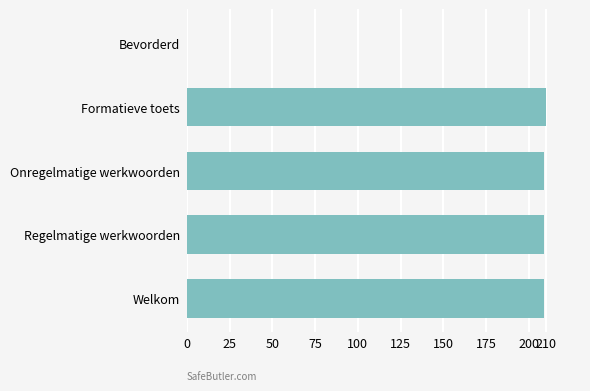

What is the approximate value at Regelmatige werkwoorden?

208.9